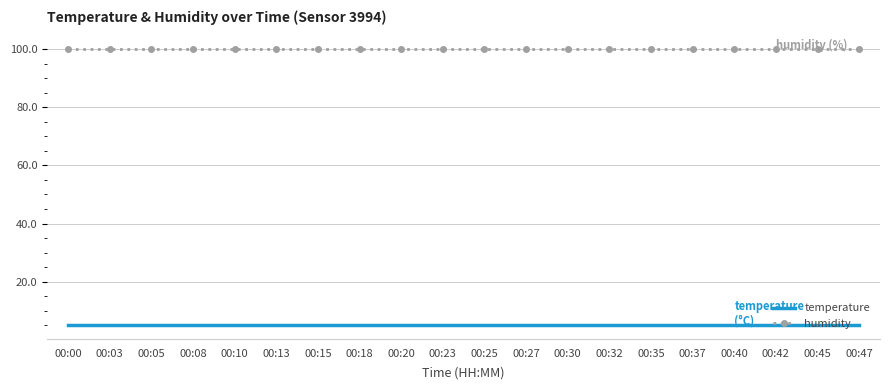

How many categories are shown in the chart?

20